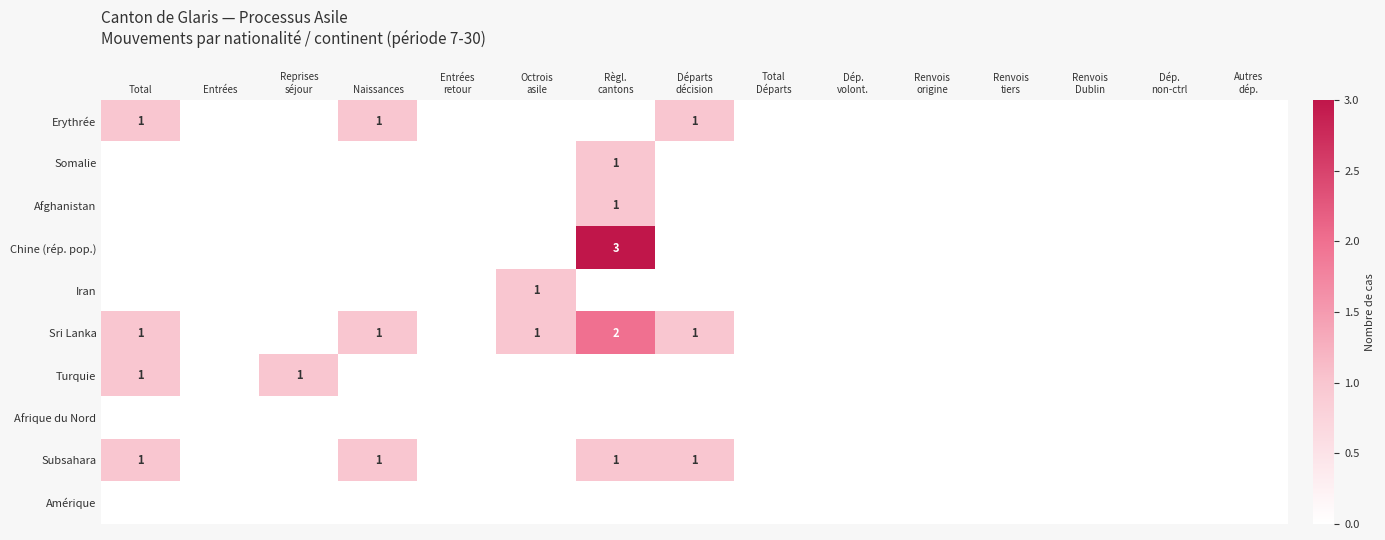

At which category is the sum across all series the highest?

Règl.
cantons